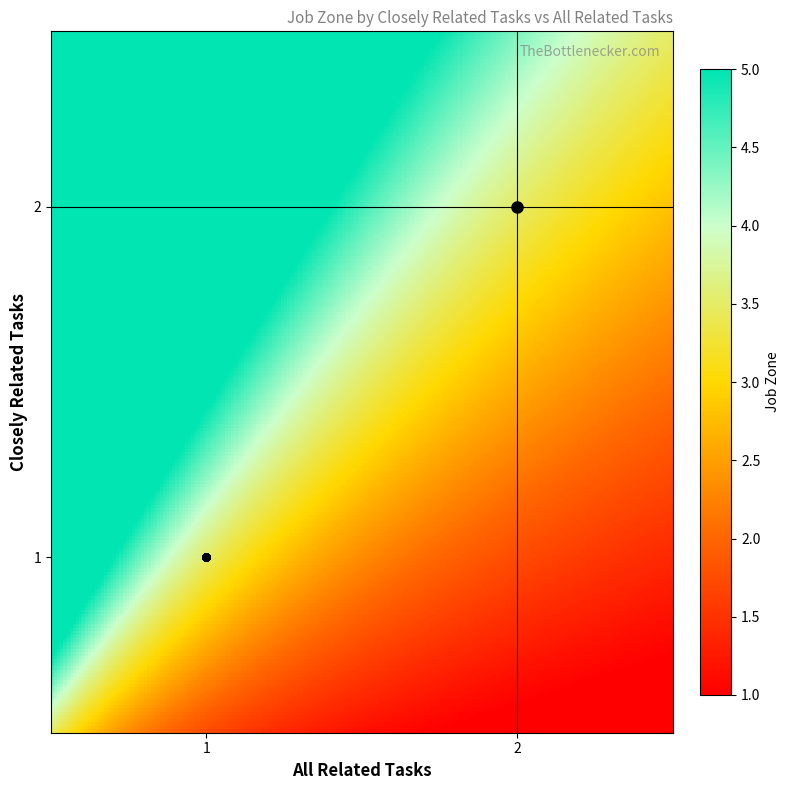

How many series are shown in this chart?

1